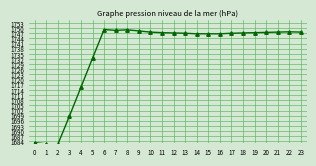

List the labels in order of value, smallest first.

2, 1, 0, 3, 4, 5, 14, 15, 16, 13, 17, 12, 18, 11, 19, 20, 10, 21, 23, 22, 9, 7, 8, 6